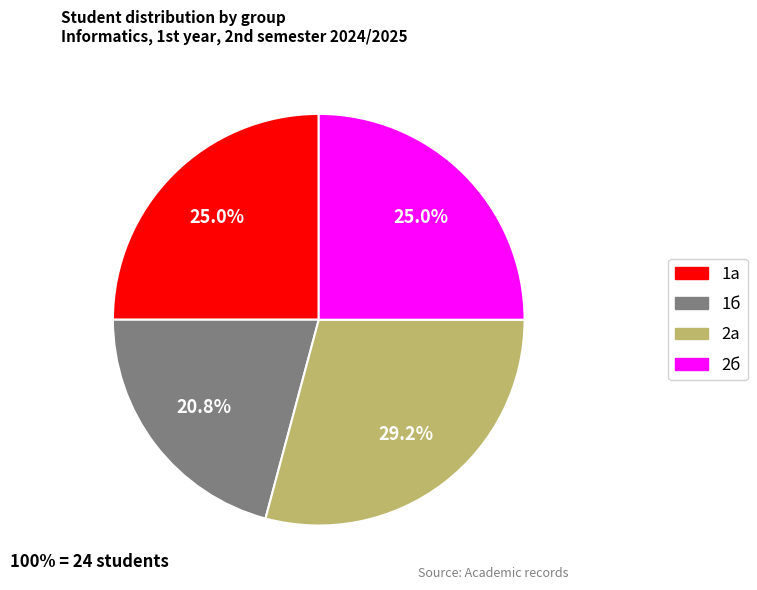

How many segments does this pie chart have?

4